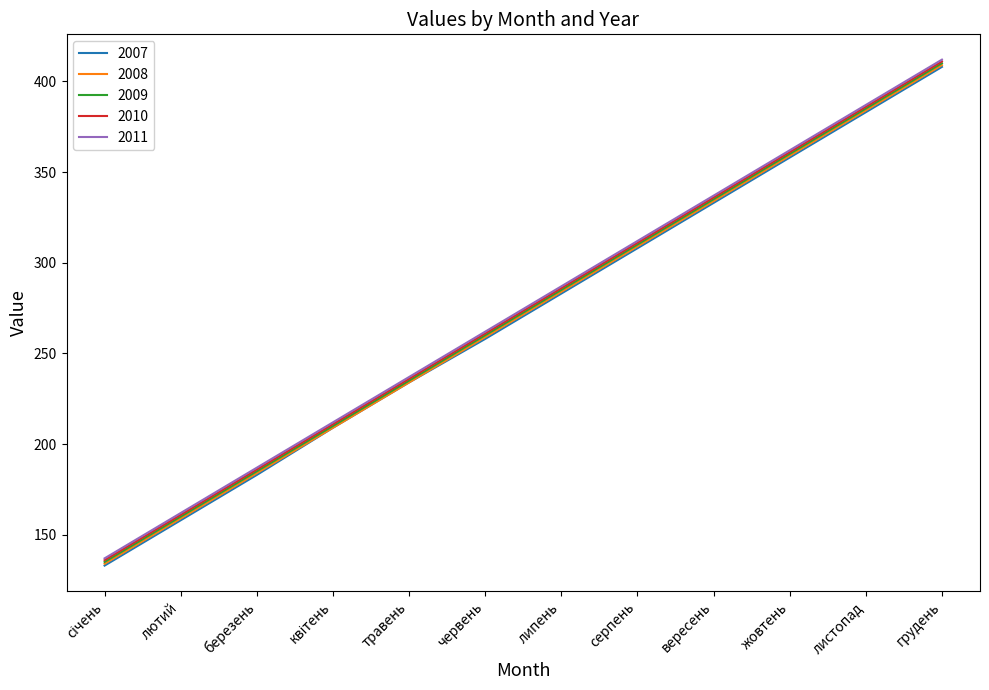

What is the total value across all series at березень?

925